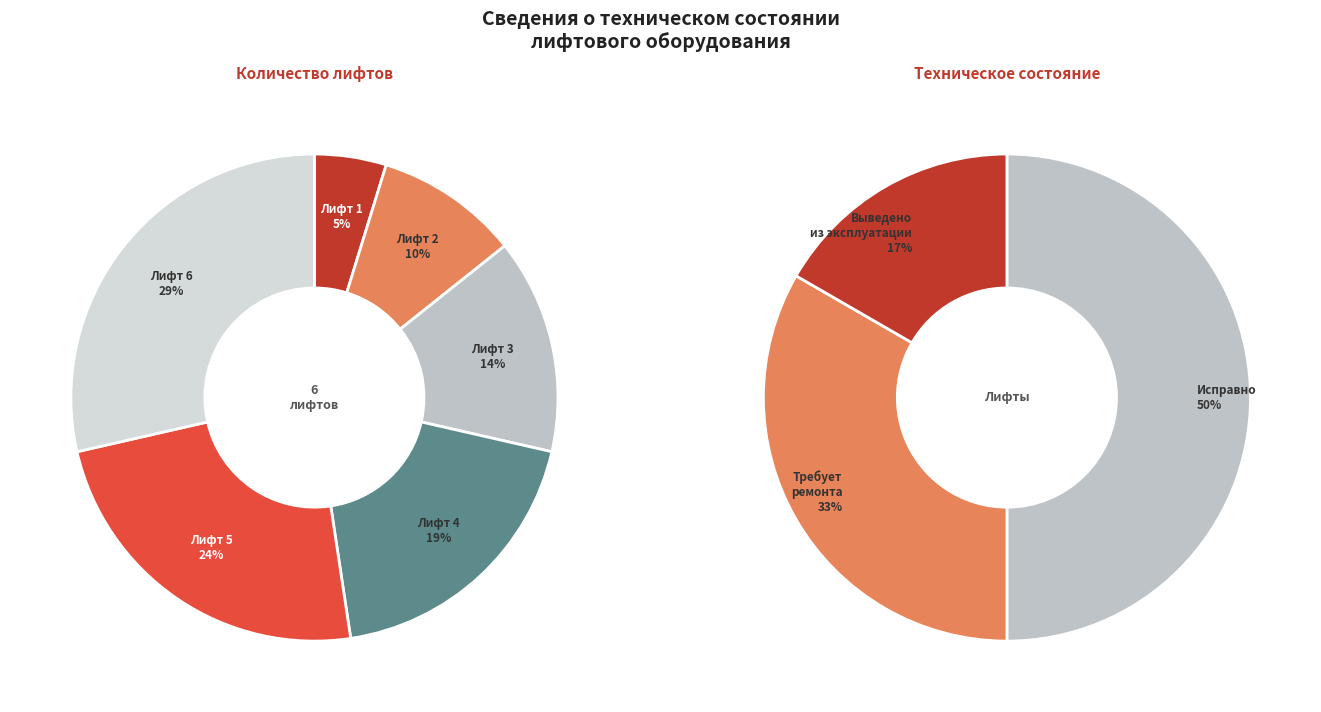

Count the number of slices in the pie.

6